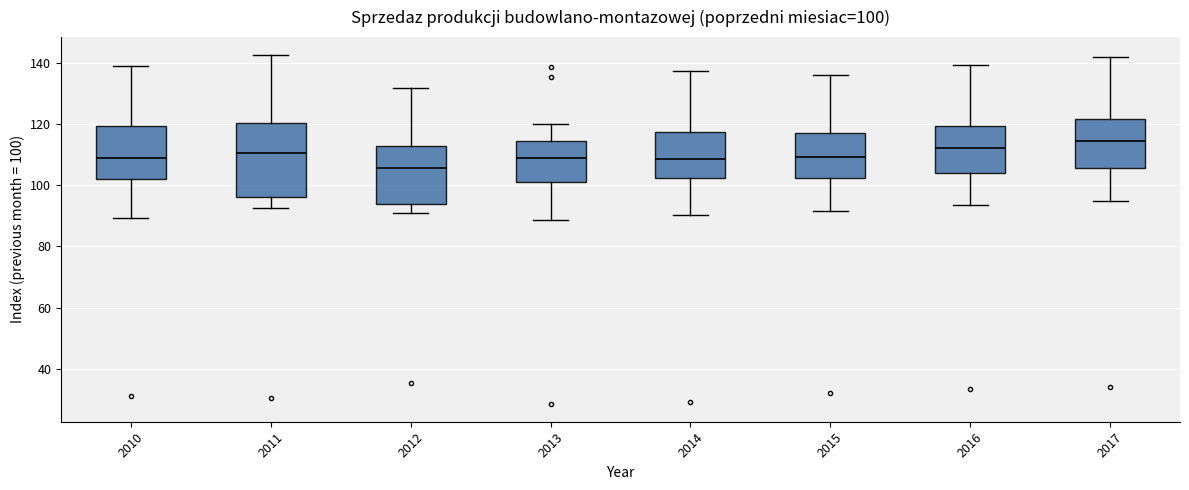

Which box has the highest median line?

2017